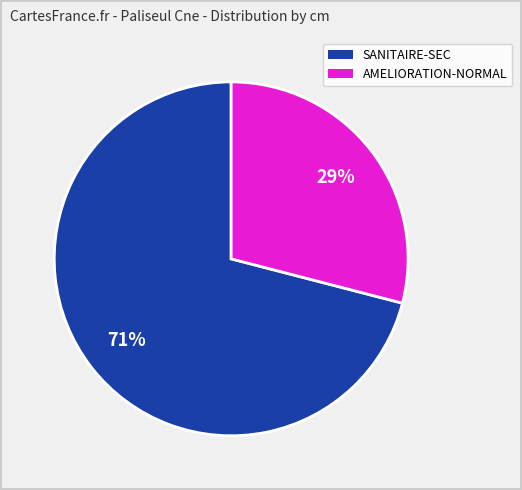

To the nearest percent, what is the average slice percentage?

50%